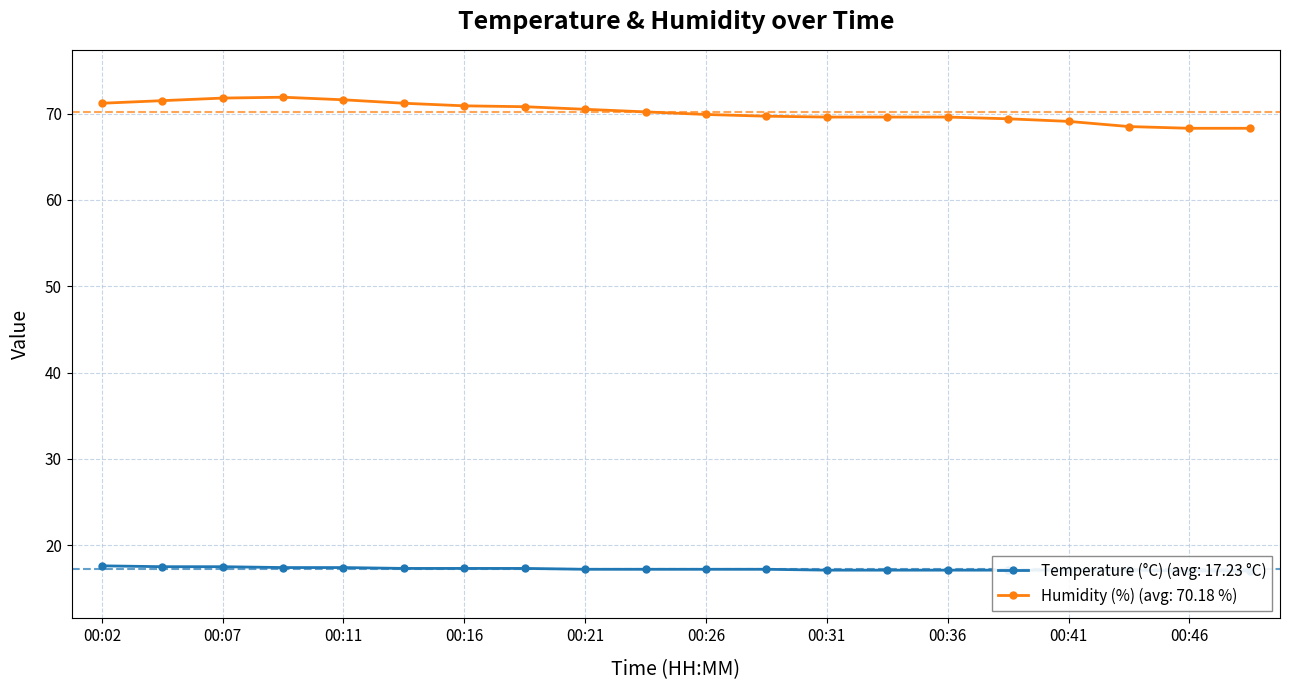

Which series has the largest range (max minus min)?

Humidity (%)